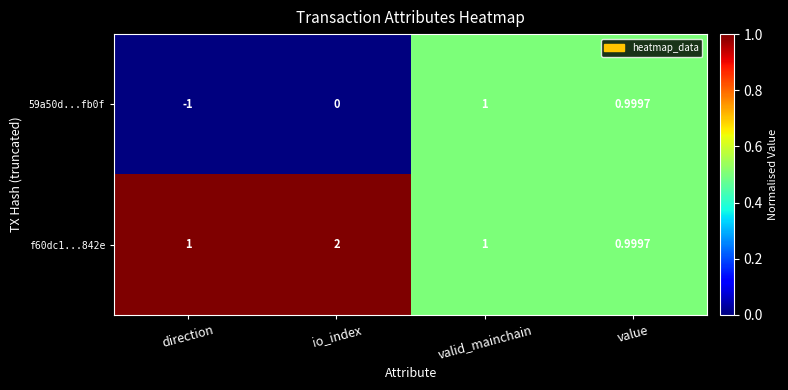

Where is 59a50d...fb0f nearest to the value 0?

io_index